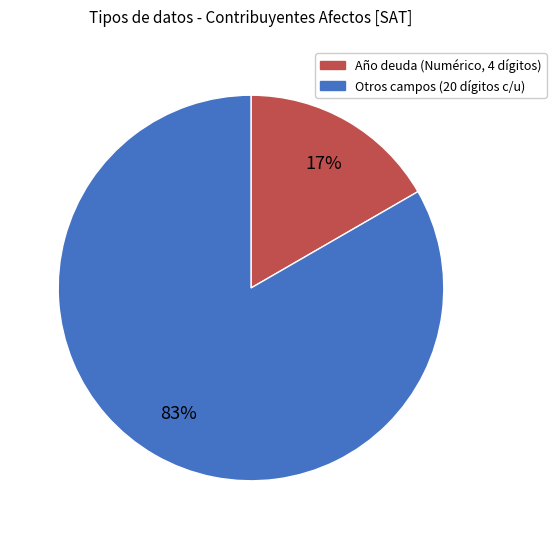

To the nearest percent, what is the average slice percentage?

50%